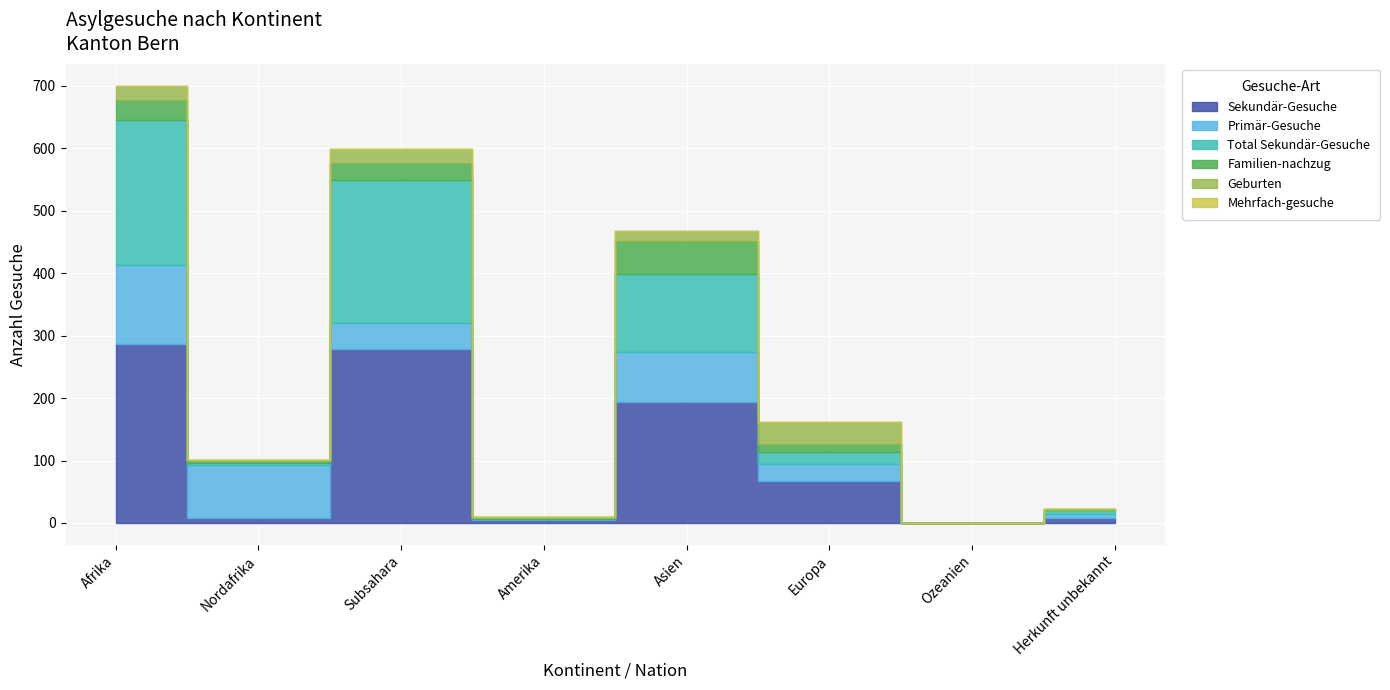

Between which two adjacent categories do Familien-nachzug and Total Sekundär-Gesuche first intersect?

Afrika and Nordafrika